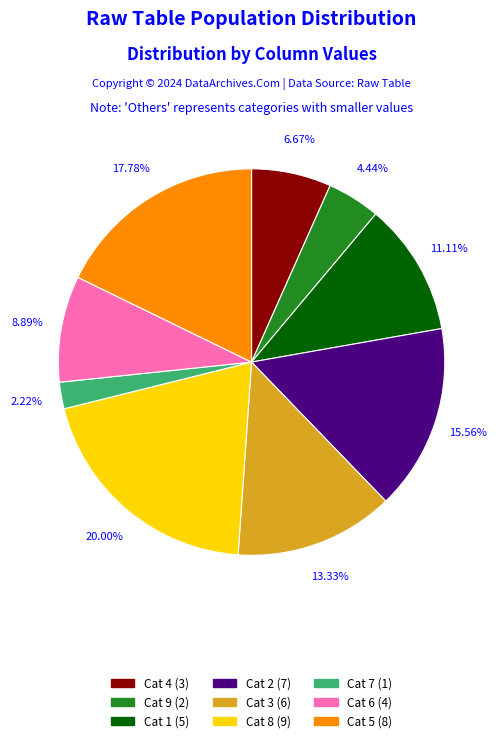

Is there a majority slice in this chart?

No